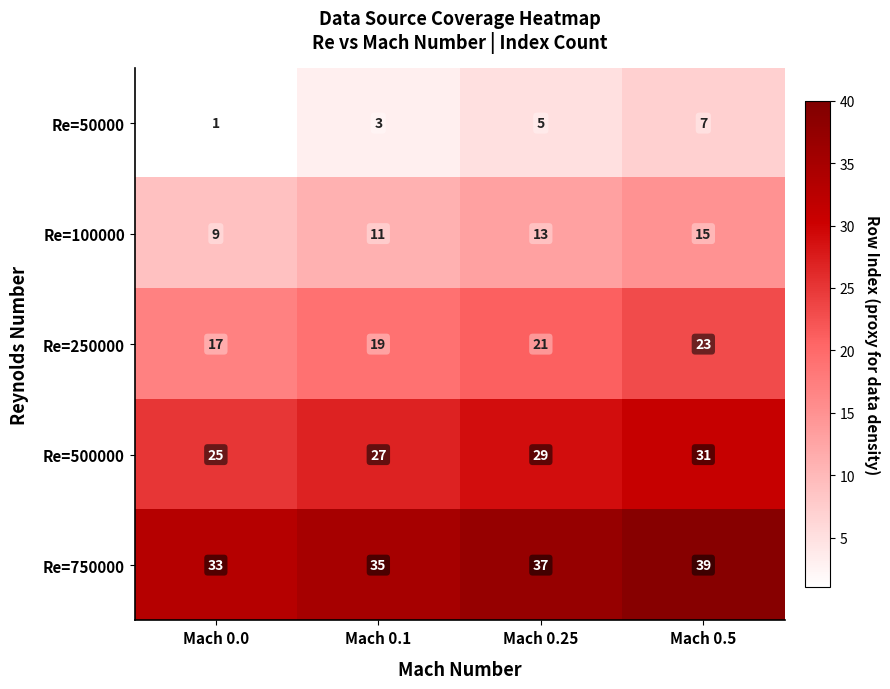

What is the difference between the highest and lowest values at Mach 0.0?

32